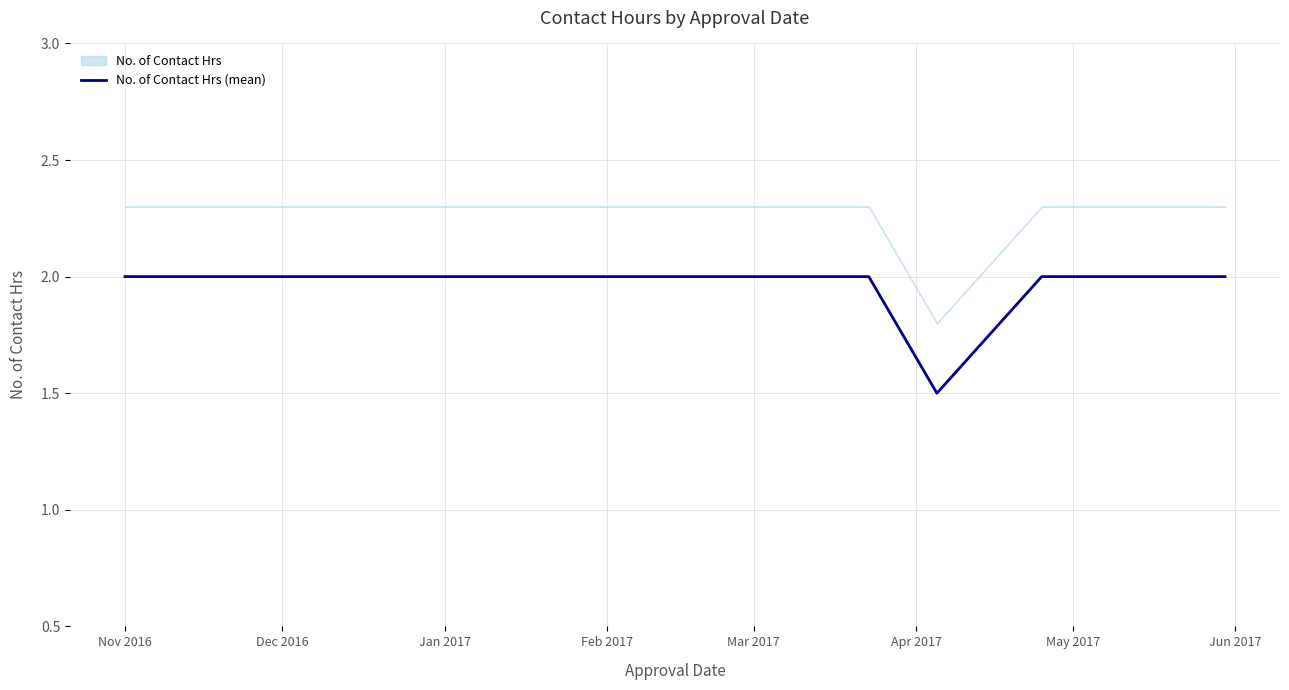

Does the chart have visible grid lines?

Yes